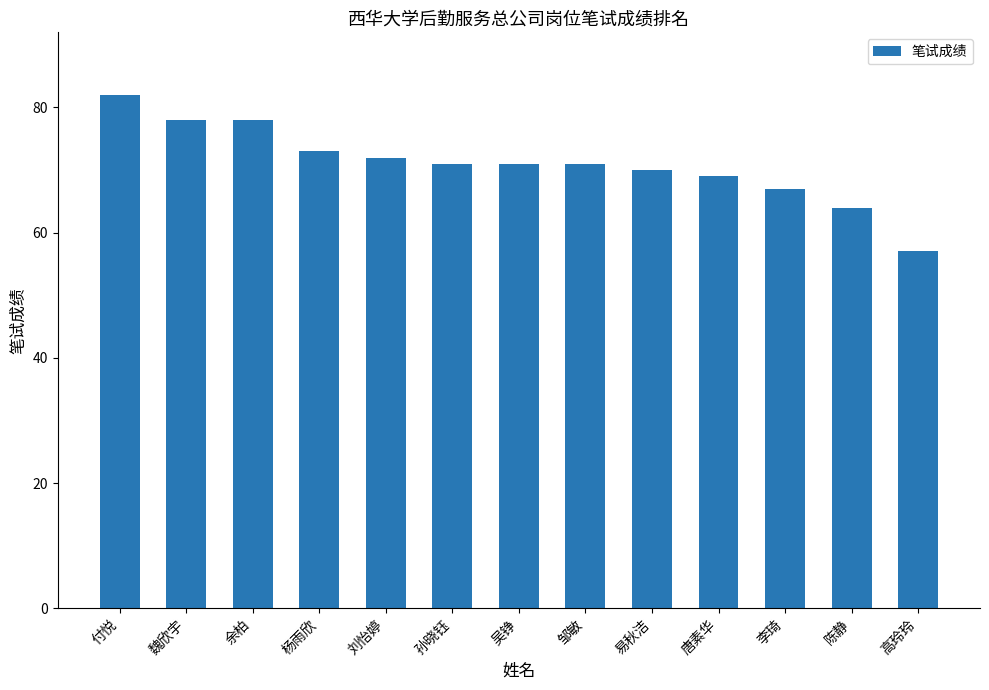

What is the label of the 1st bar from the left?

付悦